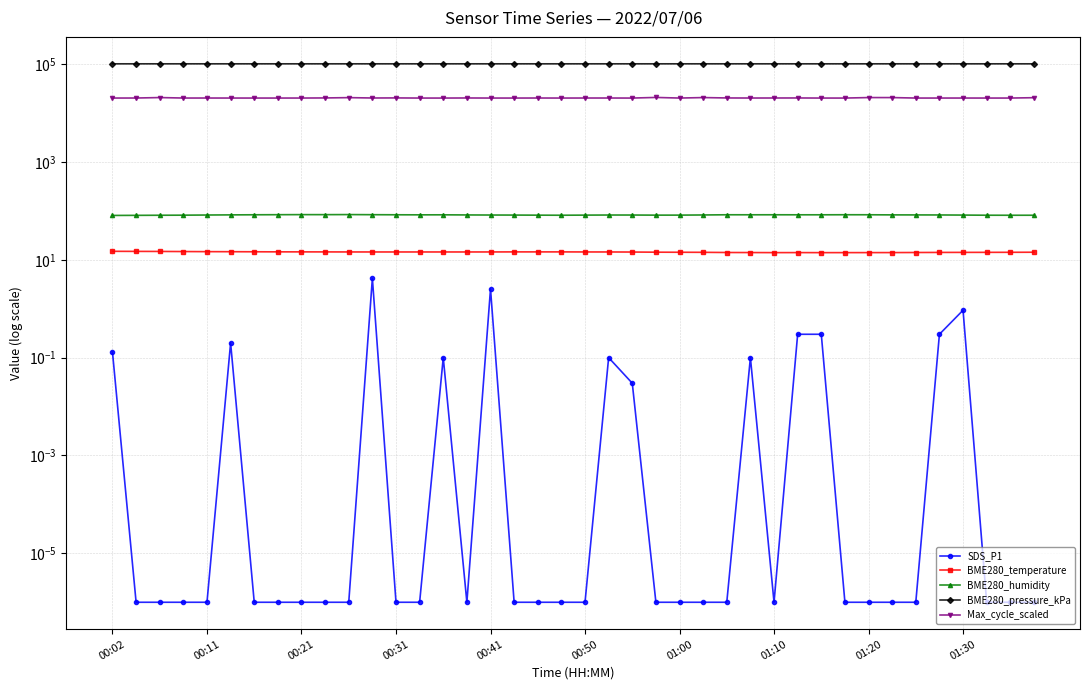

What are all the series names shown in the legend?

SDS_P1, BME280_temperature, BME280_humidity, BME280_pressure_kPa, Max_cycle_scaled